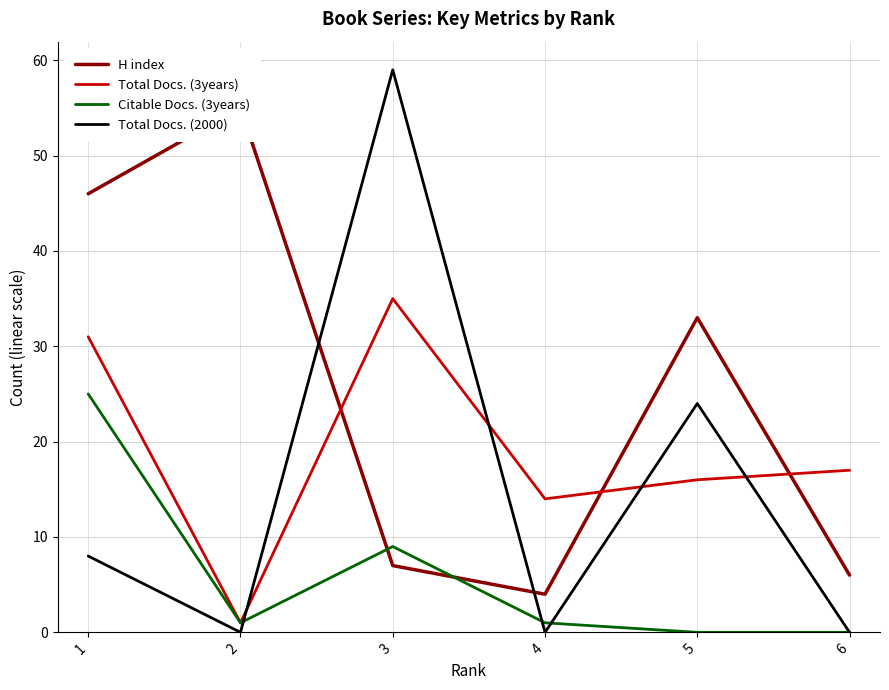

At which label does Total Docs. (3years) first exceed 17?

1